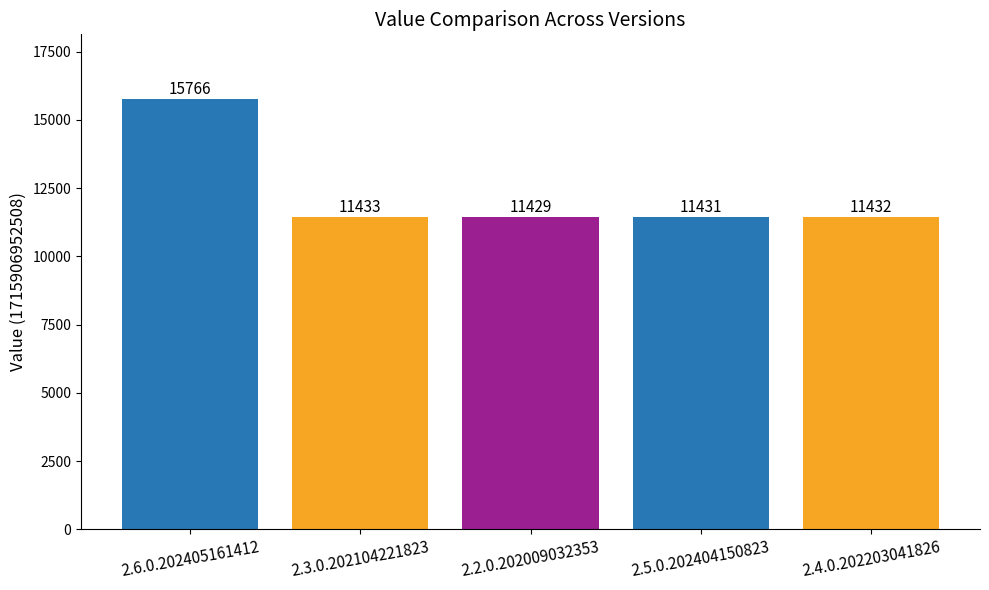

How many values are below 11432?

2